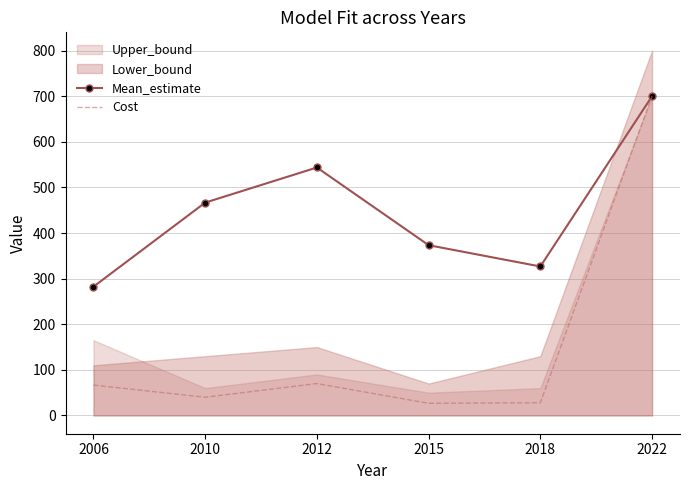

True or false: Cost has a value of 28.0 at 2018.

True